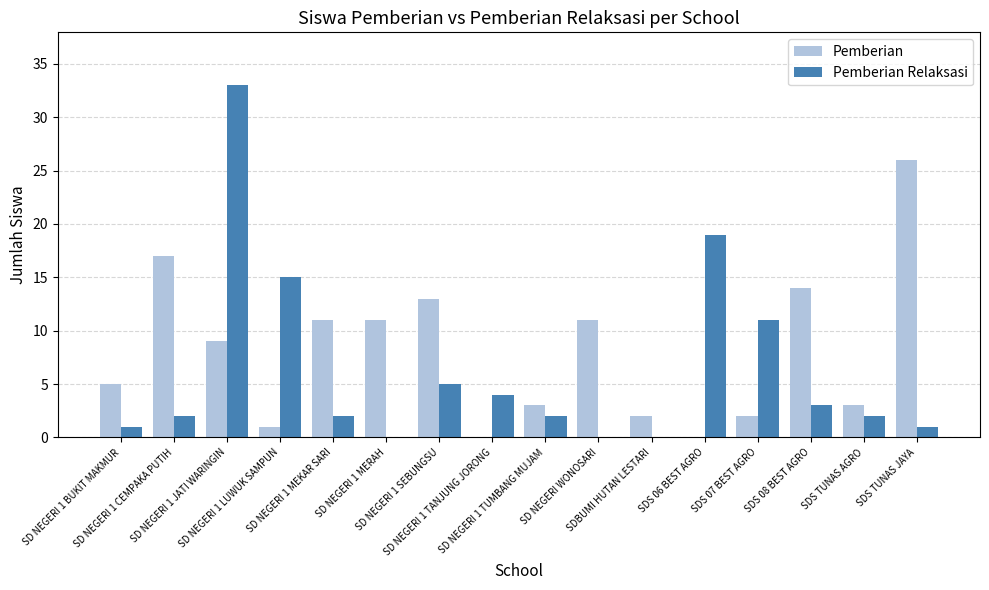

What is the difference between the Pemberian values at SDS TUNAS AGRO and SD NEGERI 1 BUKIT MAKMUR?

2